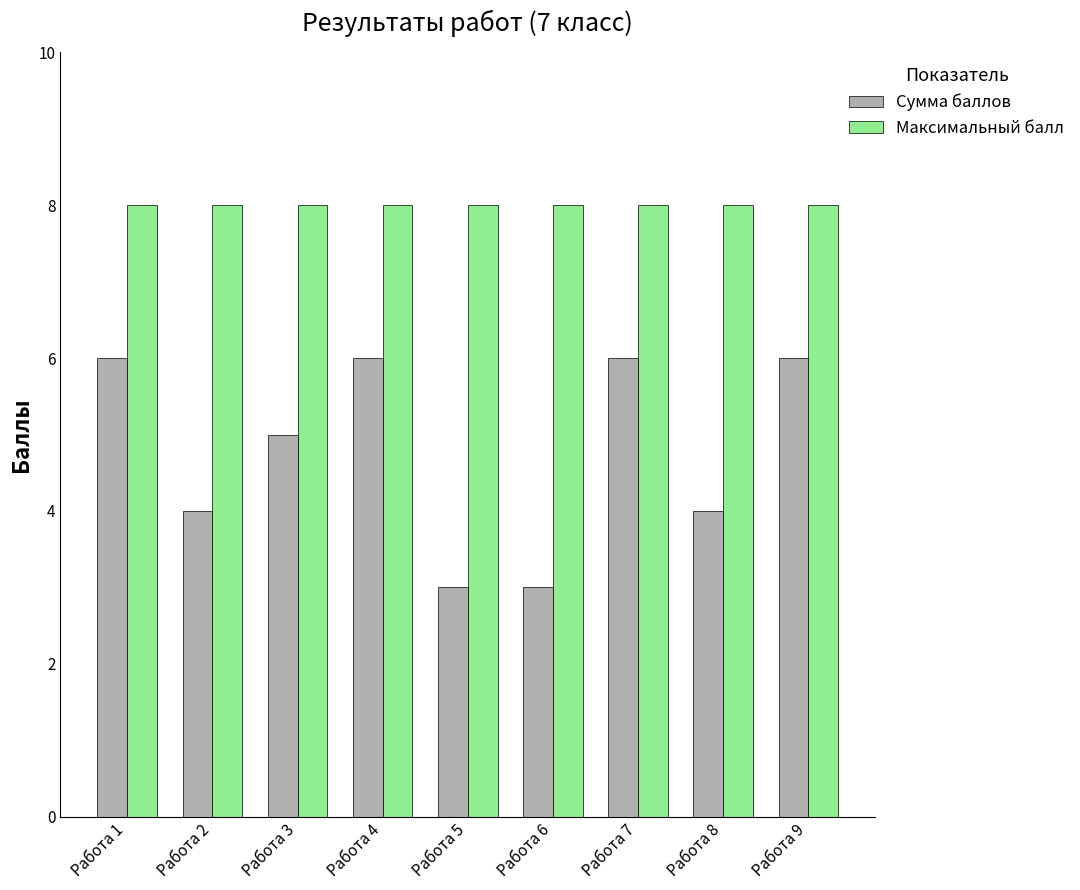

What is the difference between the maximum and second lowest values in the Сумма баллов series?

3